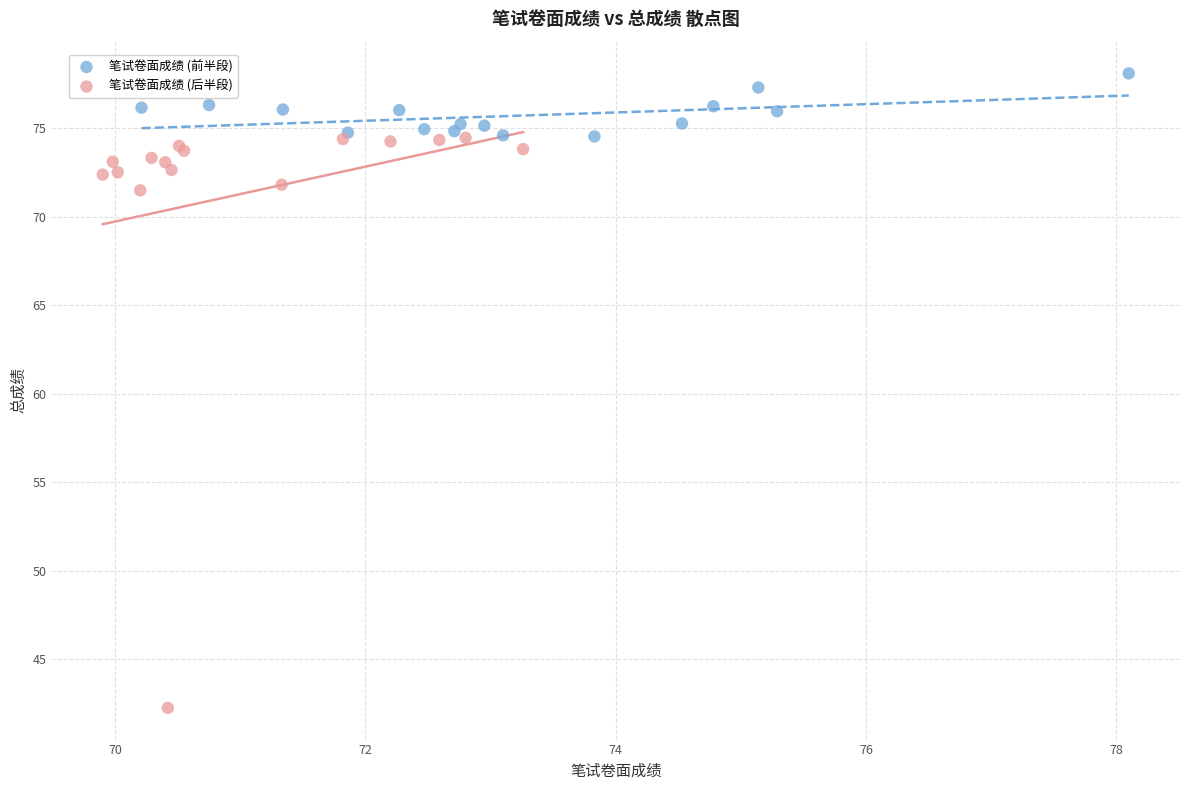

Which series contains the highest Y value?

笔试卷面成绩 (前半段)